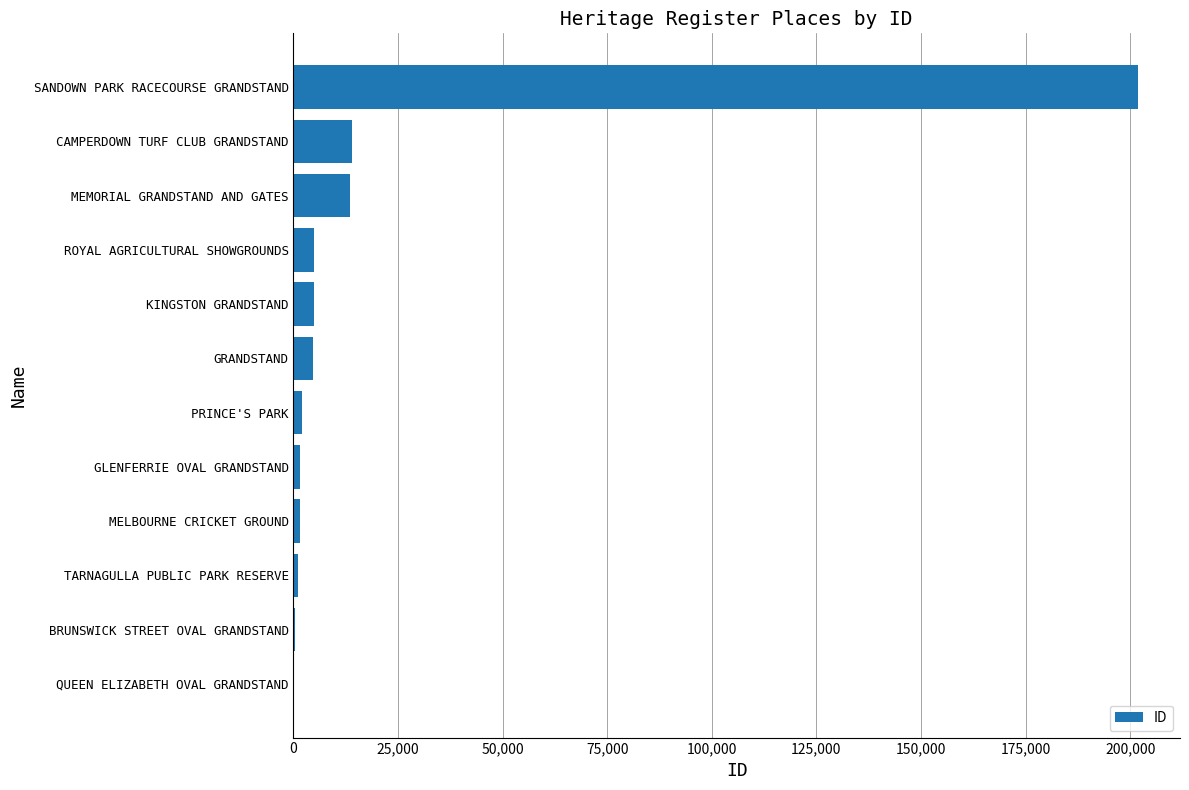

What is the maximum value shown in the chart?

201829